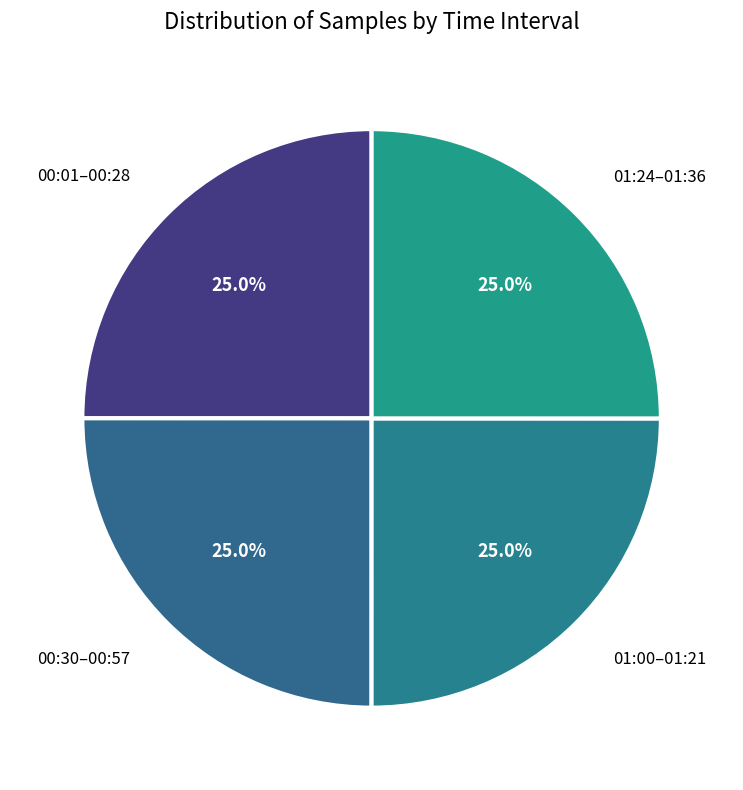

Is there a majority slice in this chart?

No